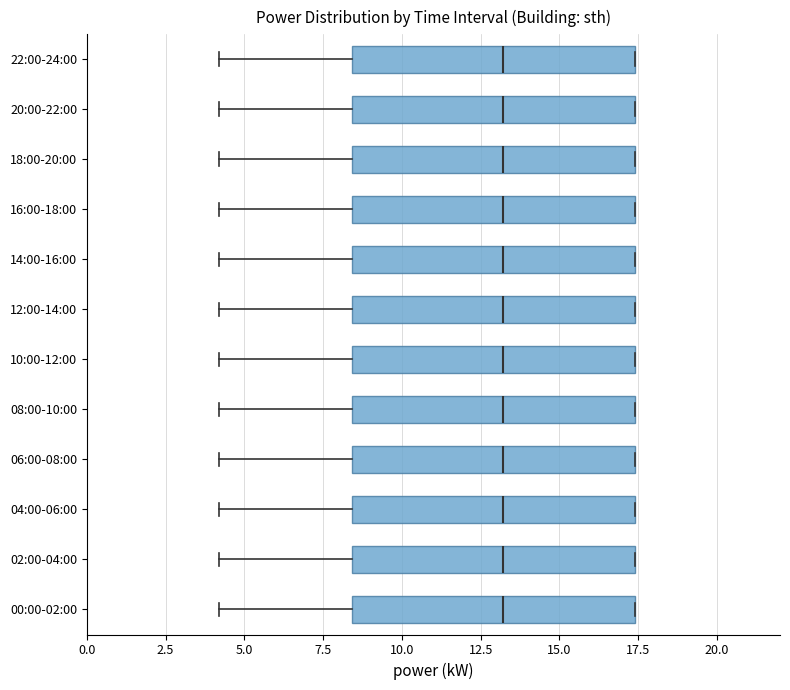

Reading bottom to top, read every box against the x-axis: the position of its median line, the range the box covers, and the ends of its whiskers. The values are not printed on the chart, so give them approximately, as read against the axis.

00:00-02:00: median 13.0, box 8.5 to 17.5, whiskers 4.0 to 17.5
02:00-04:00: median 13.0, box 8.5 to 17.5, whiskers 4.0 to 17.5
04:00-06:00: median 13.0, box 8.5 to 17.5, whiskers 4.0 to 17.5
06:00-08:00: median 13.0, box 8.5 to 17.5, whiskers 4.0 to 17.5
08:00-10:00: median 13.0, box 8.5 to 17.5, whiskers 4.0 to 17.5
10:00-12:00: median 13.0, box 8.5 to 17.5, whiskers 4.0 to 17.5
12:00-14:00: median 13.0, box 8.5 to 17.5, whiskers 4.0 to 17.5
14:00-16:00: median 13.0, box 8.5 to 17.5, whiskers 4.0 to 17.5
16:00-18:00: median 13.0, box 8.5 to 17.5, whiskers 4.0 to 17.5
18:00-20:00: median 13.0, box 8.5 to 17.5, whiskers 4.0 to 17.5
20:00-22:00: median 13.0, box 8.5 to 17.5, whiskers 4.0 to 17.5
22:00-24:00: median 13.0, box 8.5 to 17.5, whiskers 4.0 to 17.5